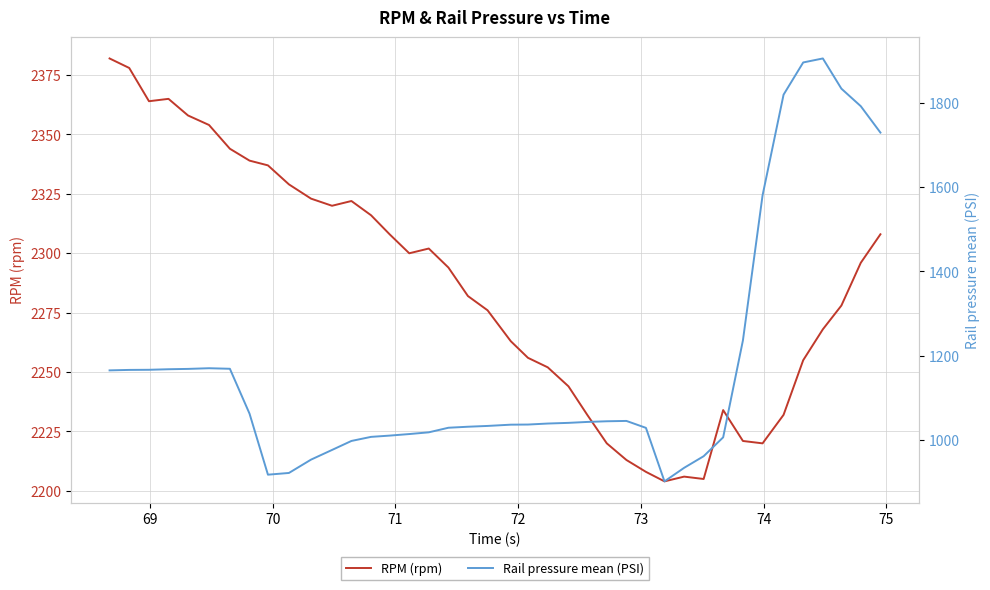

List the series in order of their overall mean, highest first.

RPM (rpm), Rail pressure mean (PSI)